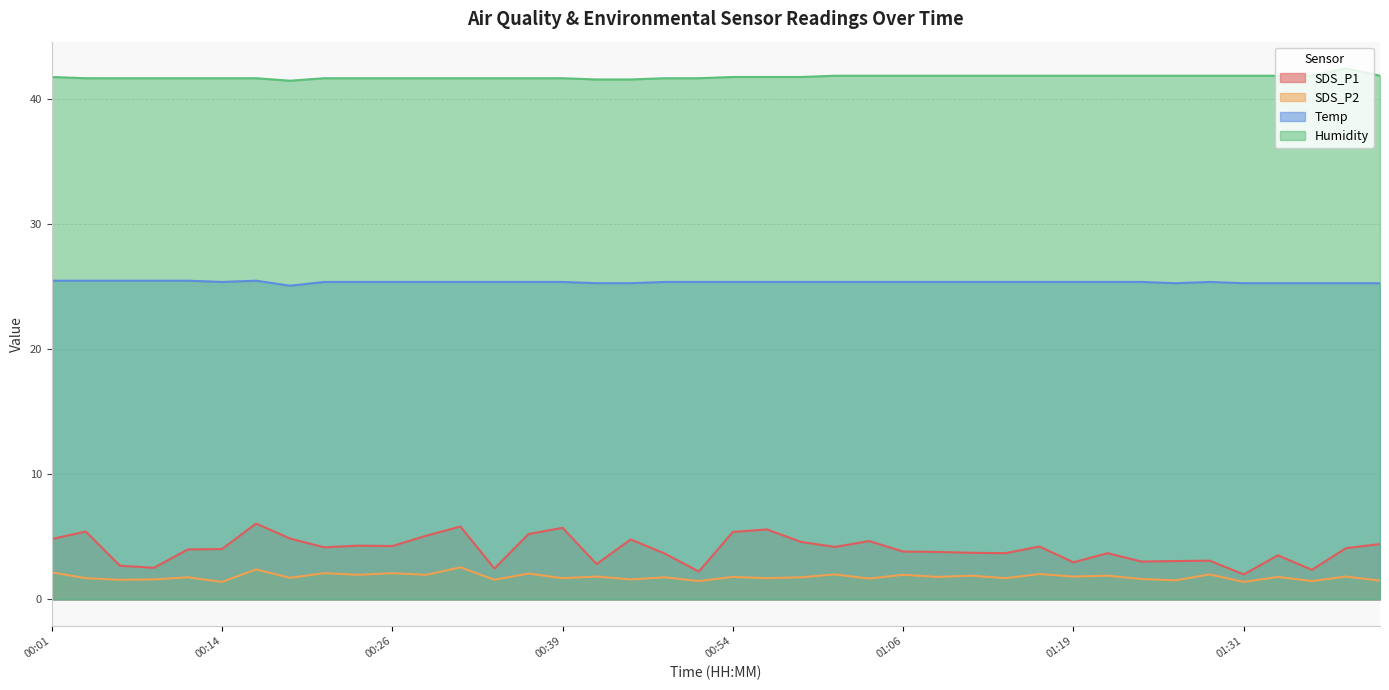

Rank the series by their maximum value, from lowest to highest.

SDS_P2, SDS_P1, Temp, Humidity